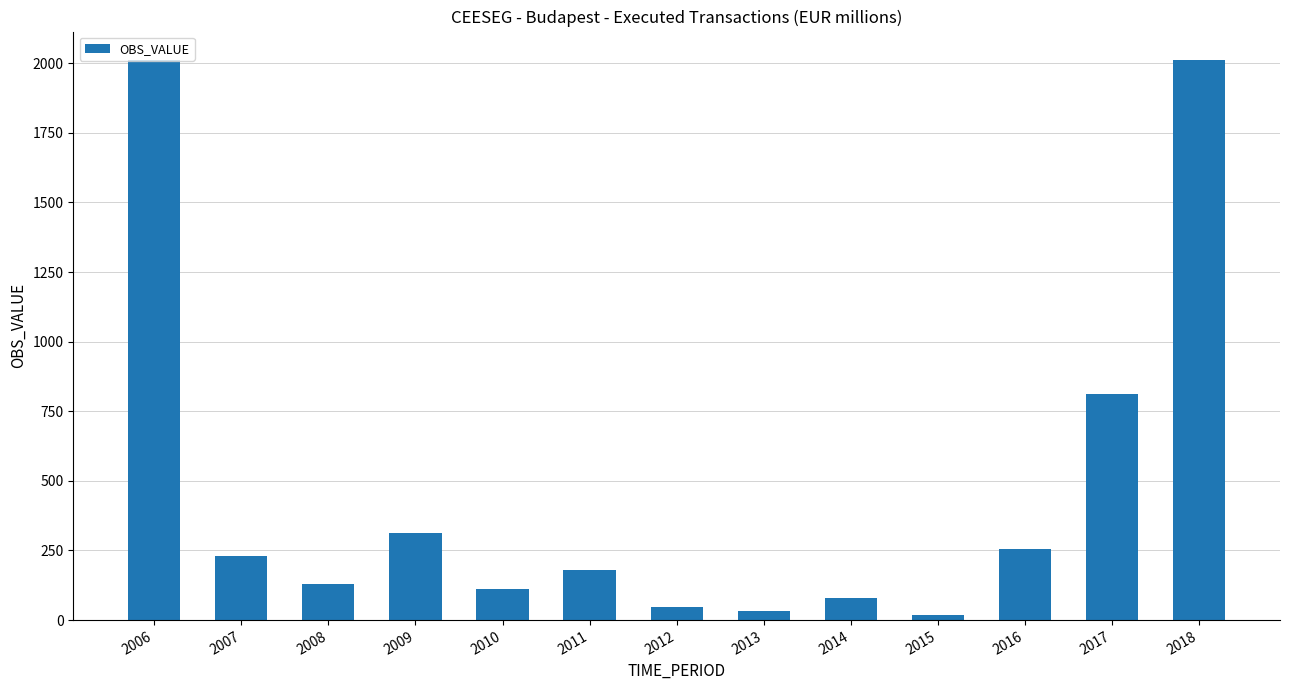

Are the bars horizontal?

No